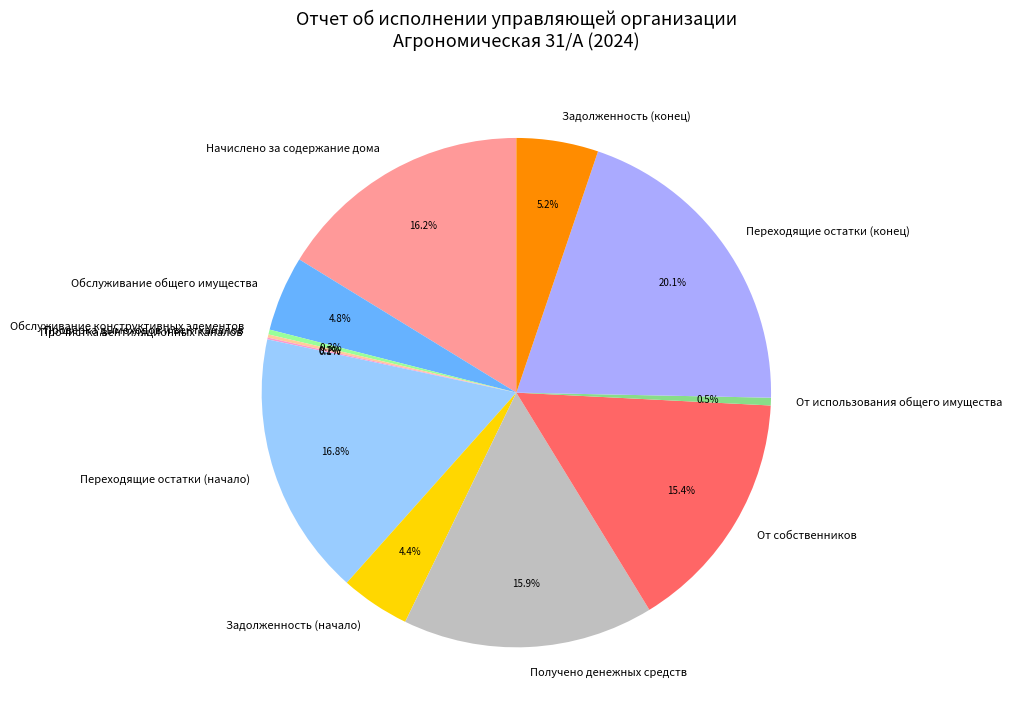

To the nearest percent, what portion does Получено денежных средств represent?

16%